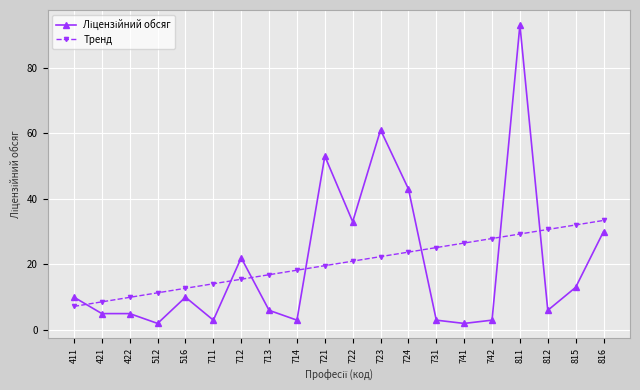

What is the difference between the highest and lowest values at 722?

12.0